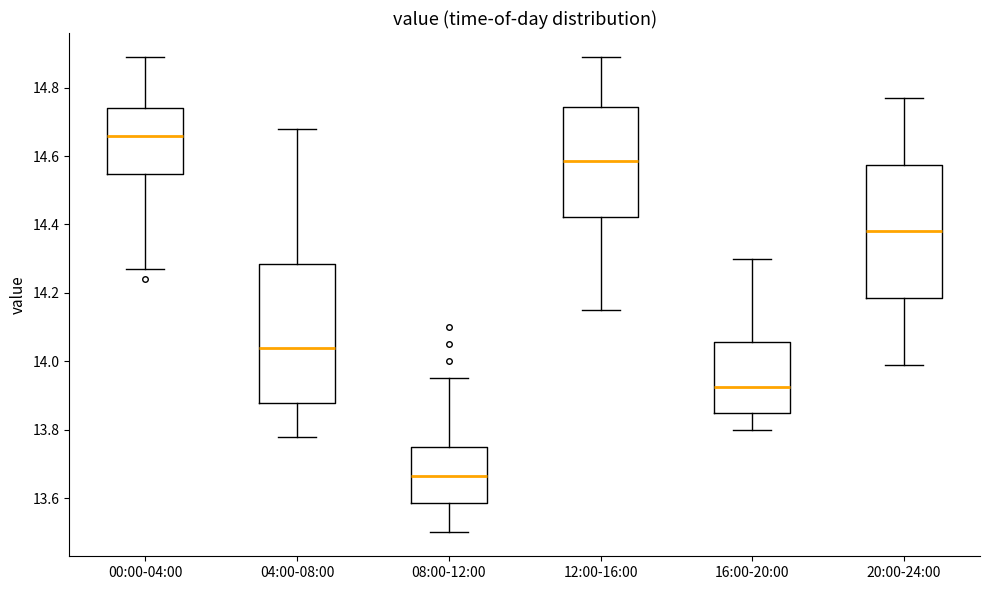

Which box has the highest median line?

00:00-04:00